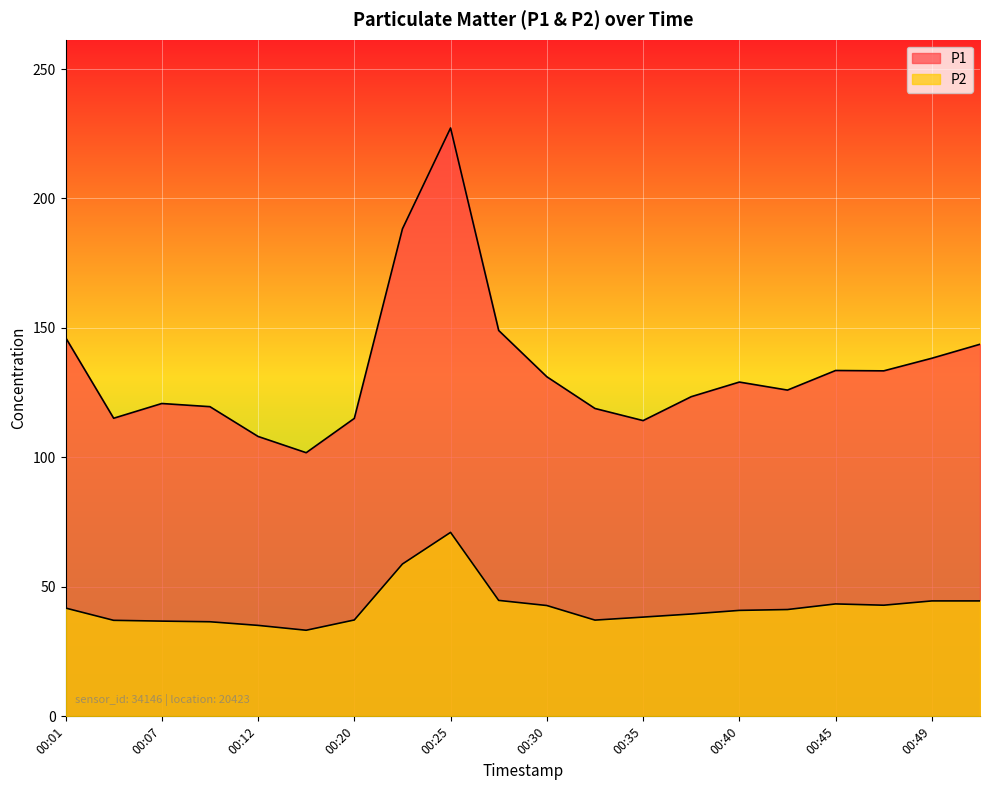

Is the value of P1 at 00:52 greater than the value of P2 at 00:45?

Yes